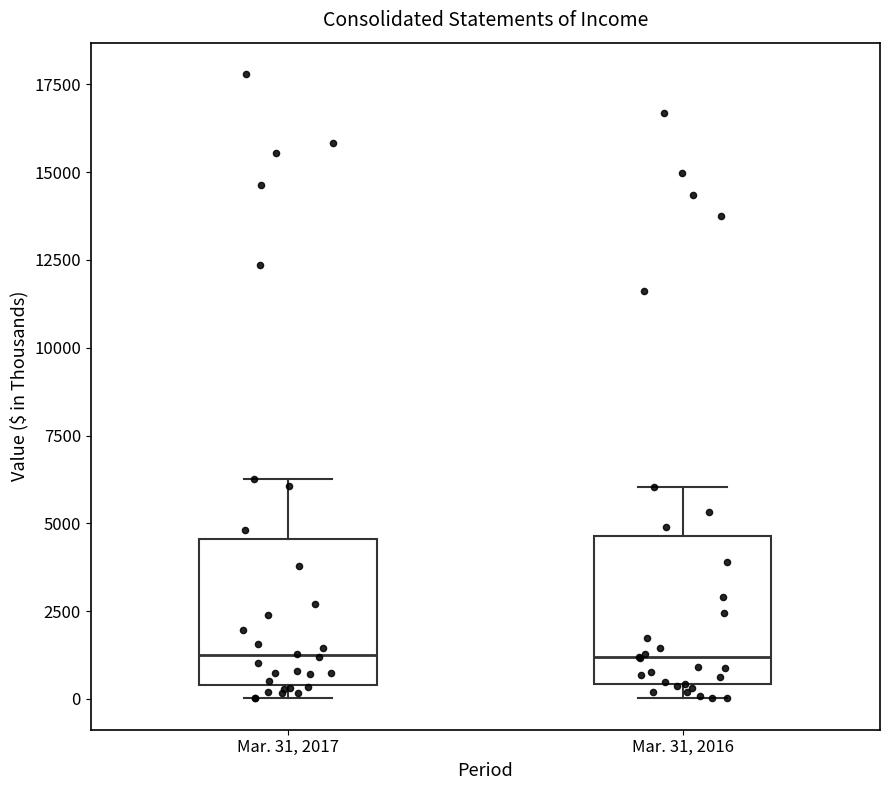

Where does the median line of the box for Mar. 31, 2016 sit on the y-axis? The values are not printed on the chart, so give them approximately, as read against the axis.

1000